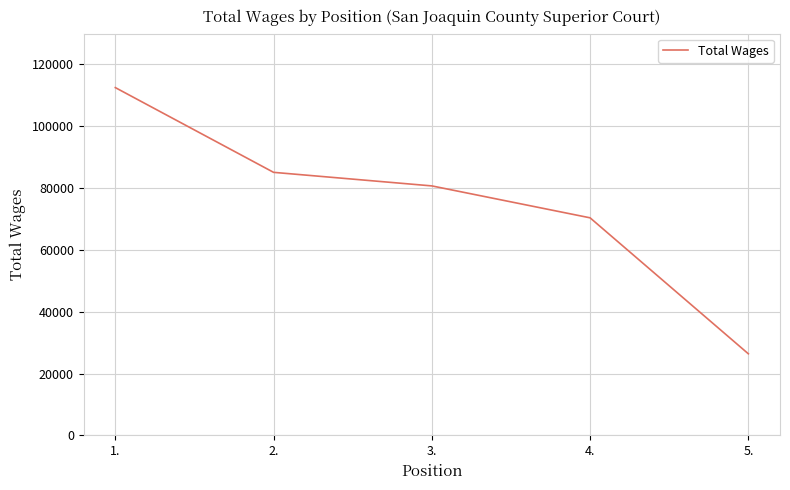

Reading right to left, extract all data points from this chart.

26381	70369	80697	85084	112504